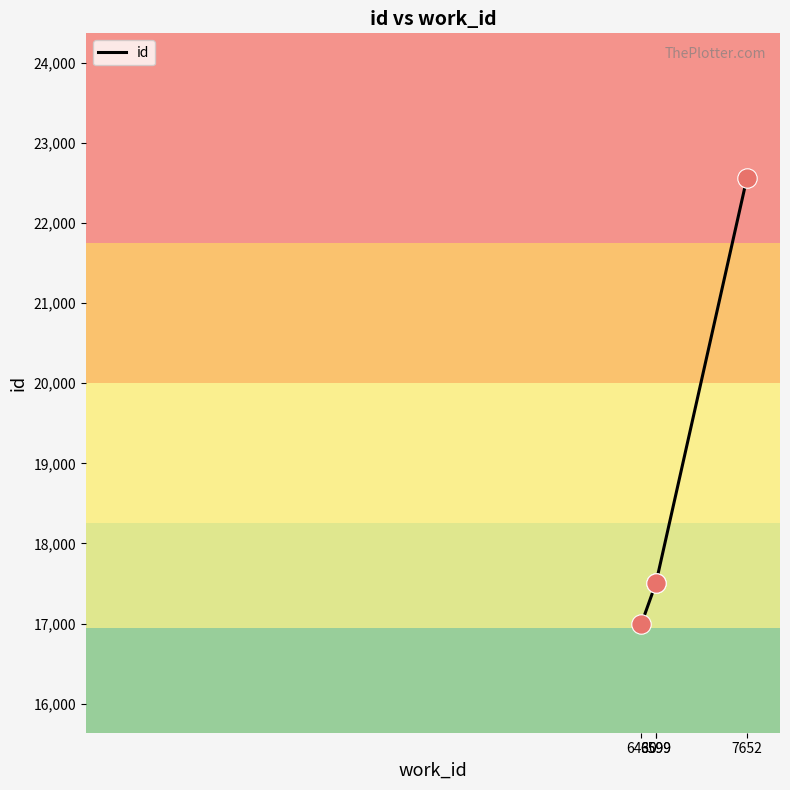

Approximately how many times larger is the value at 6599 compared to 6599?

1.0